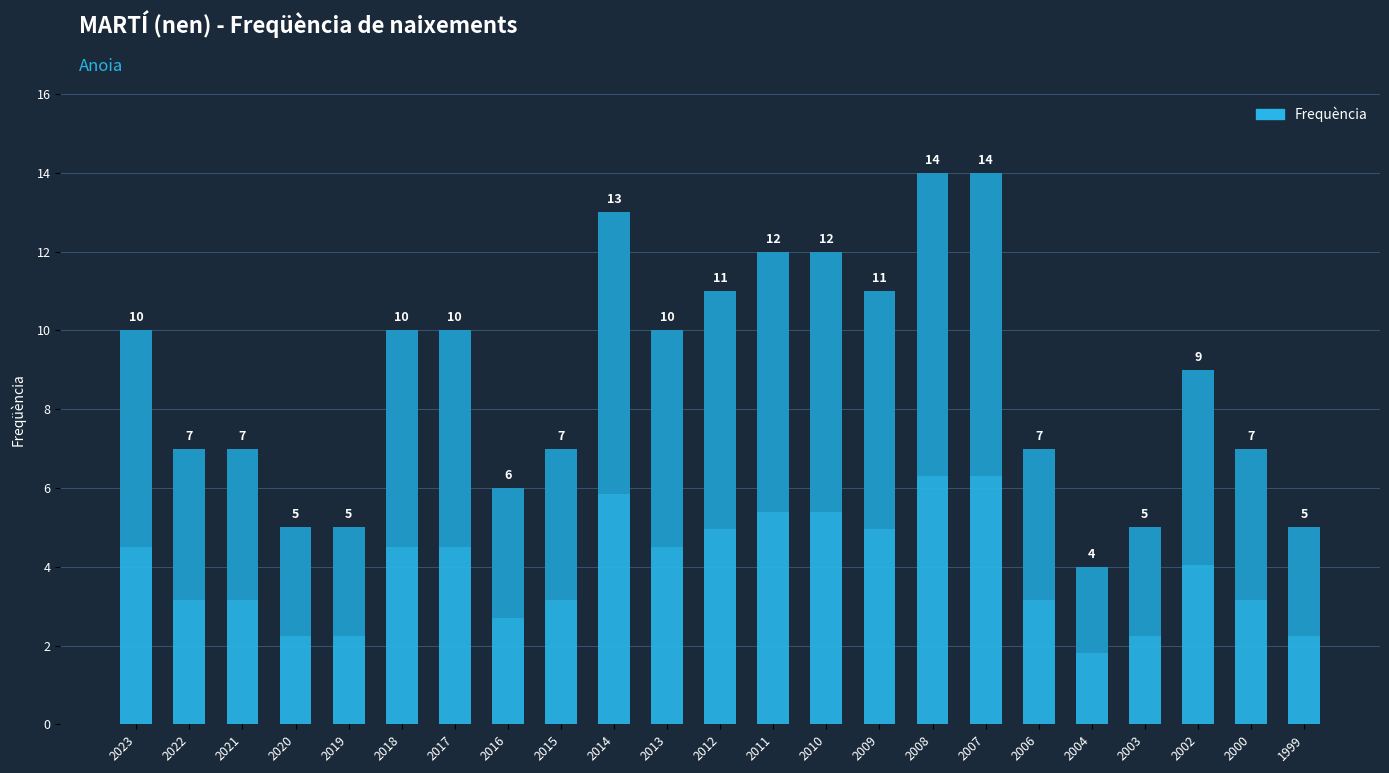

What is the greatest value displayed?

14